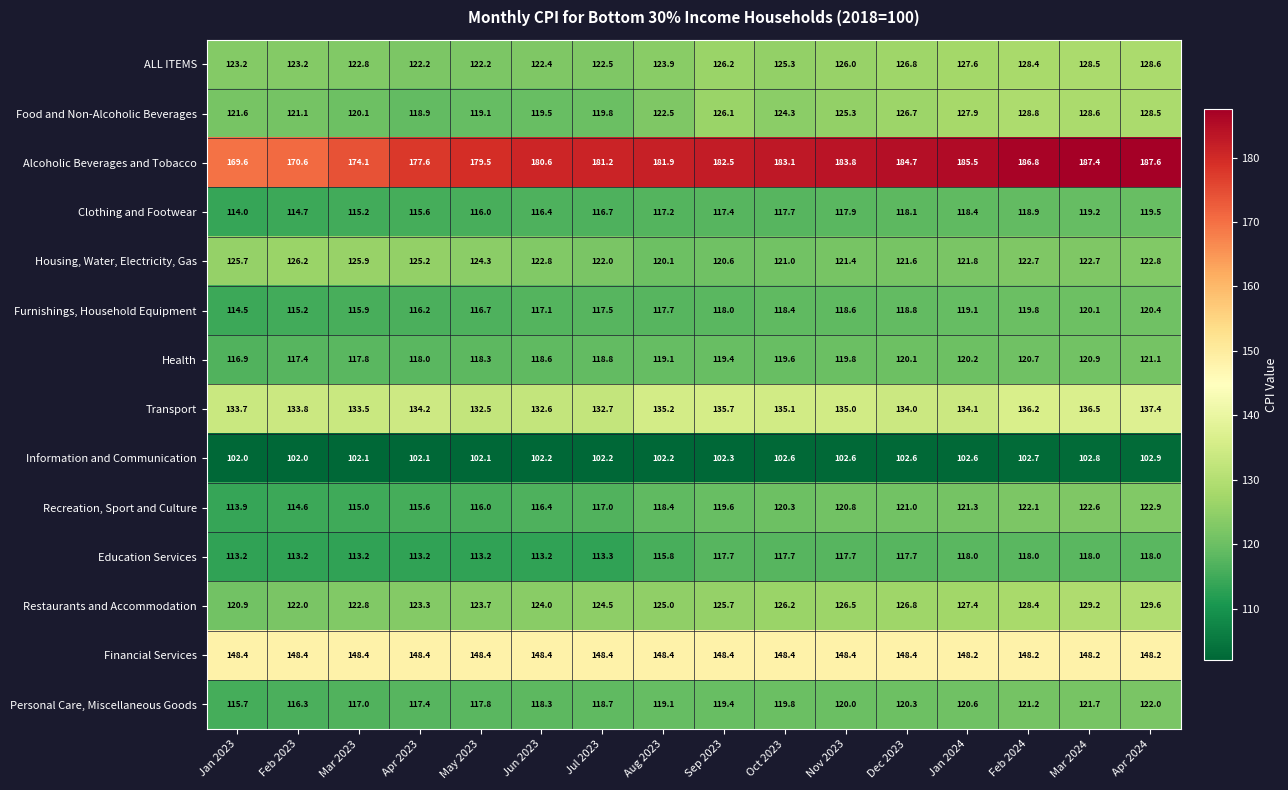

True or false: Alcoholic Beverages and Tobacco has a value of 186.8 at Feb 2024.

True